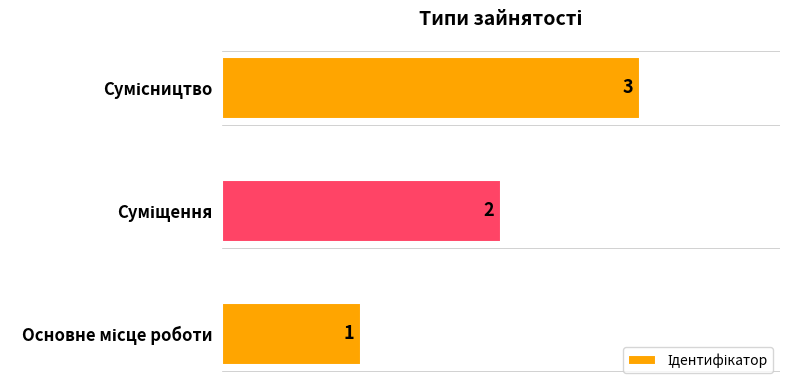

How many bars are there in total?

3